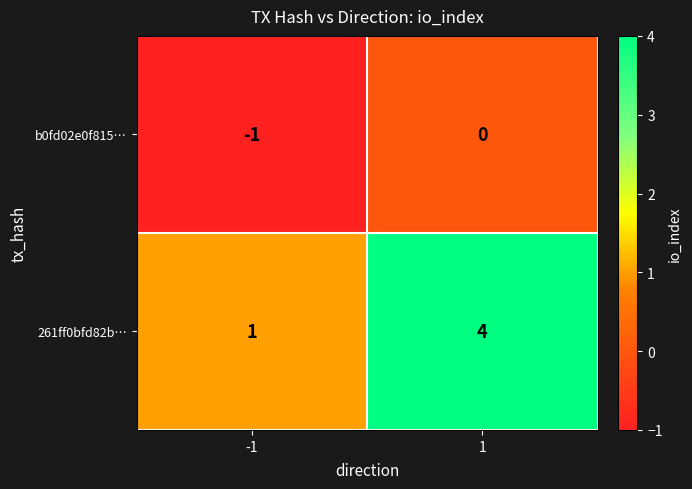

Which series has the largest range (max minus min)?

261ff0bfd82b…